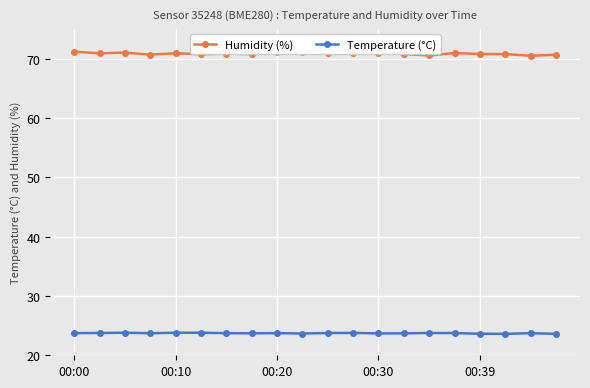

What is the minimum value shown in the chart?

23.6